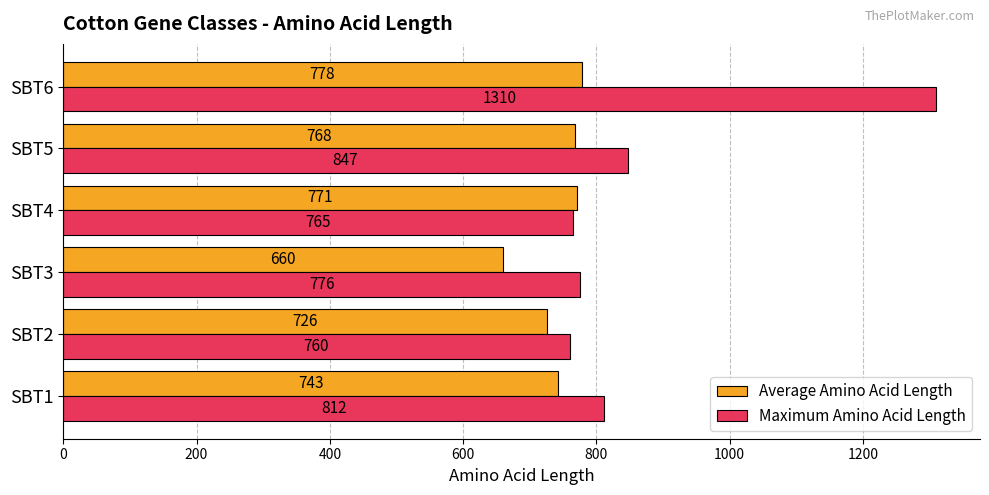

The Average Amino Acid Length series shows 743 at SBT1. True or false?

True